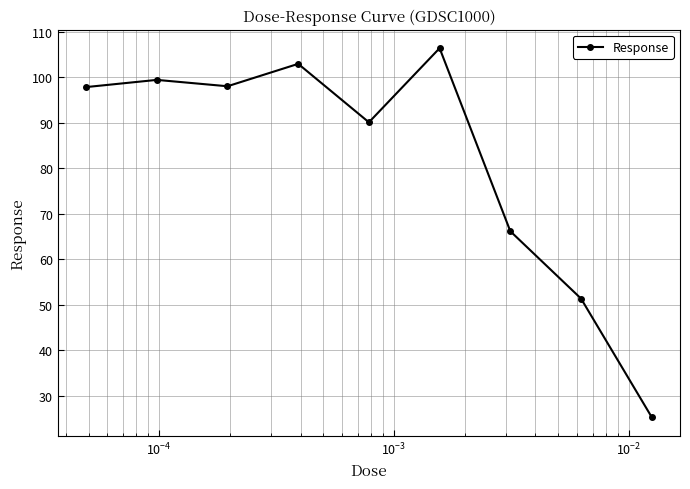

What is the maximum value shown in the chart?

106.4